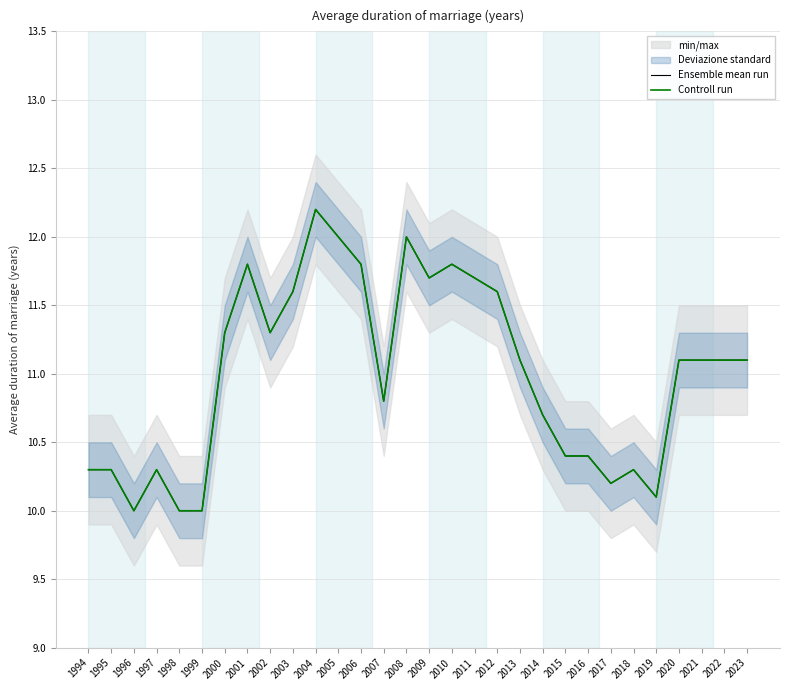

Where is the first local minimum for Ensemble mean run?

1996